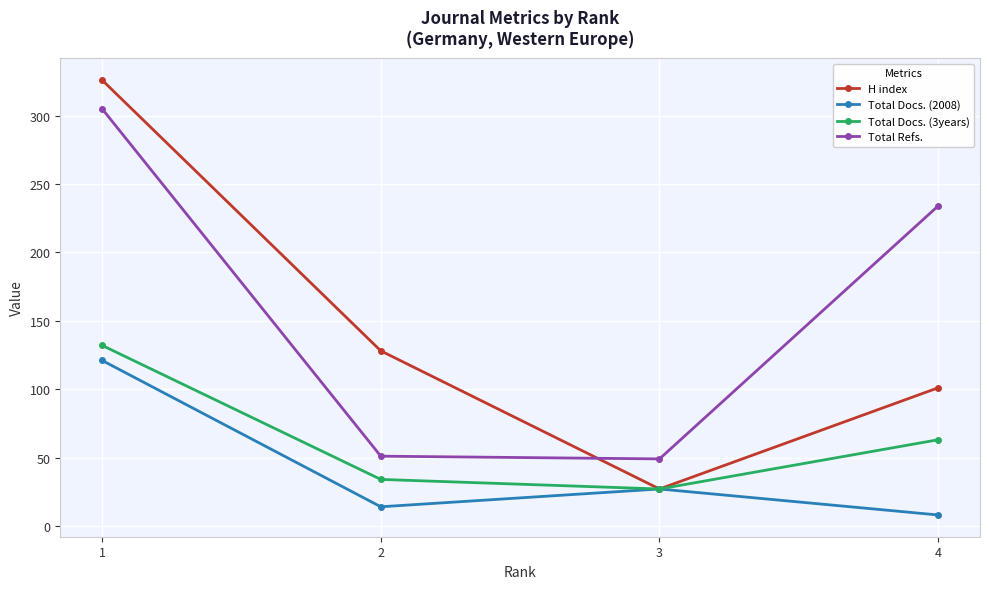

At which category does the chart reach its minimum across all series?

4